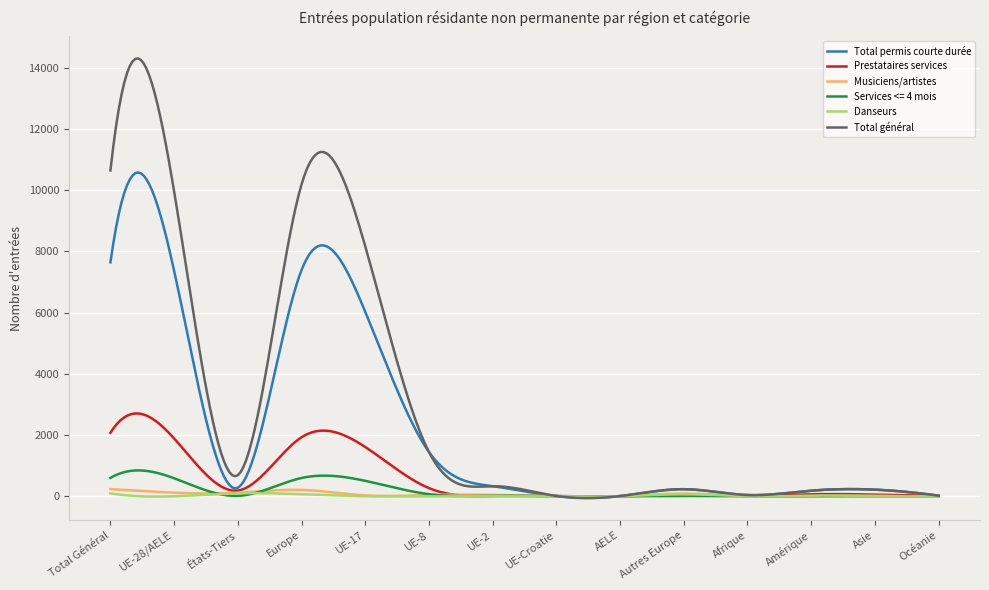

Which series has the largest total across all categories?

Total général